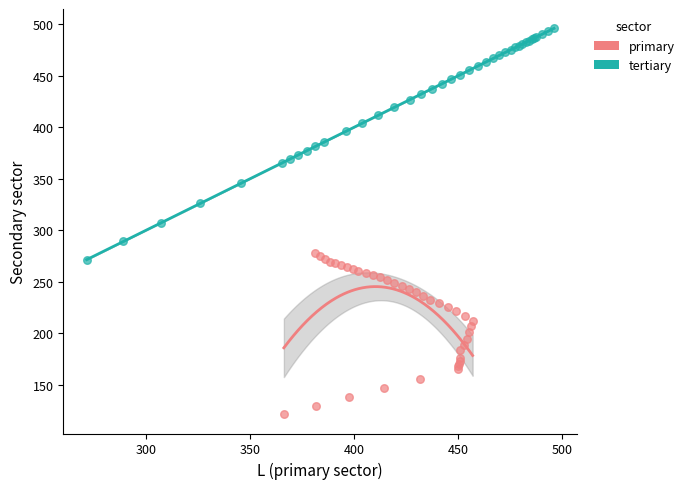

Which series reaches the maximum Y coordinate?

tertiary